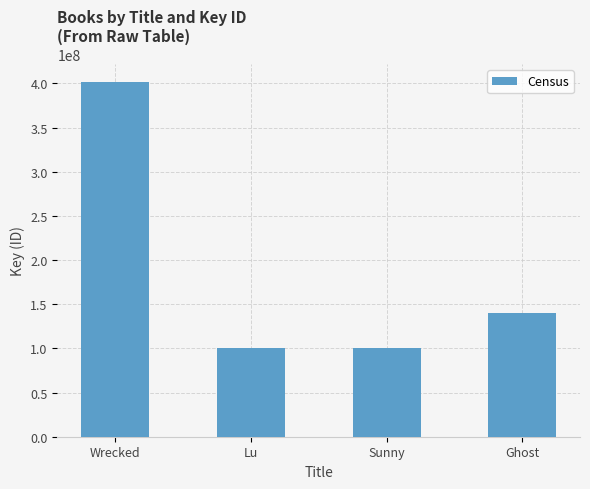

Is it true that the value at Sunny is 176462666?

False